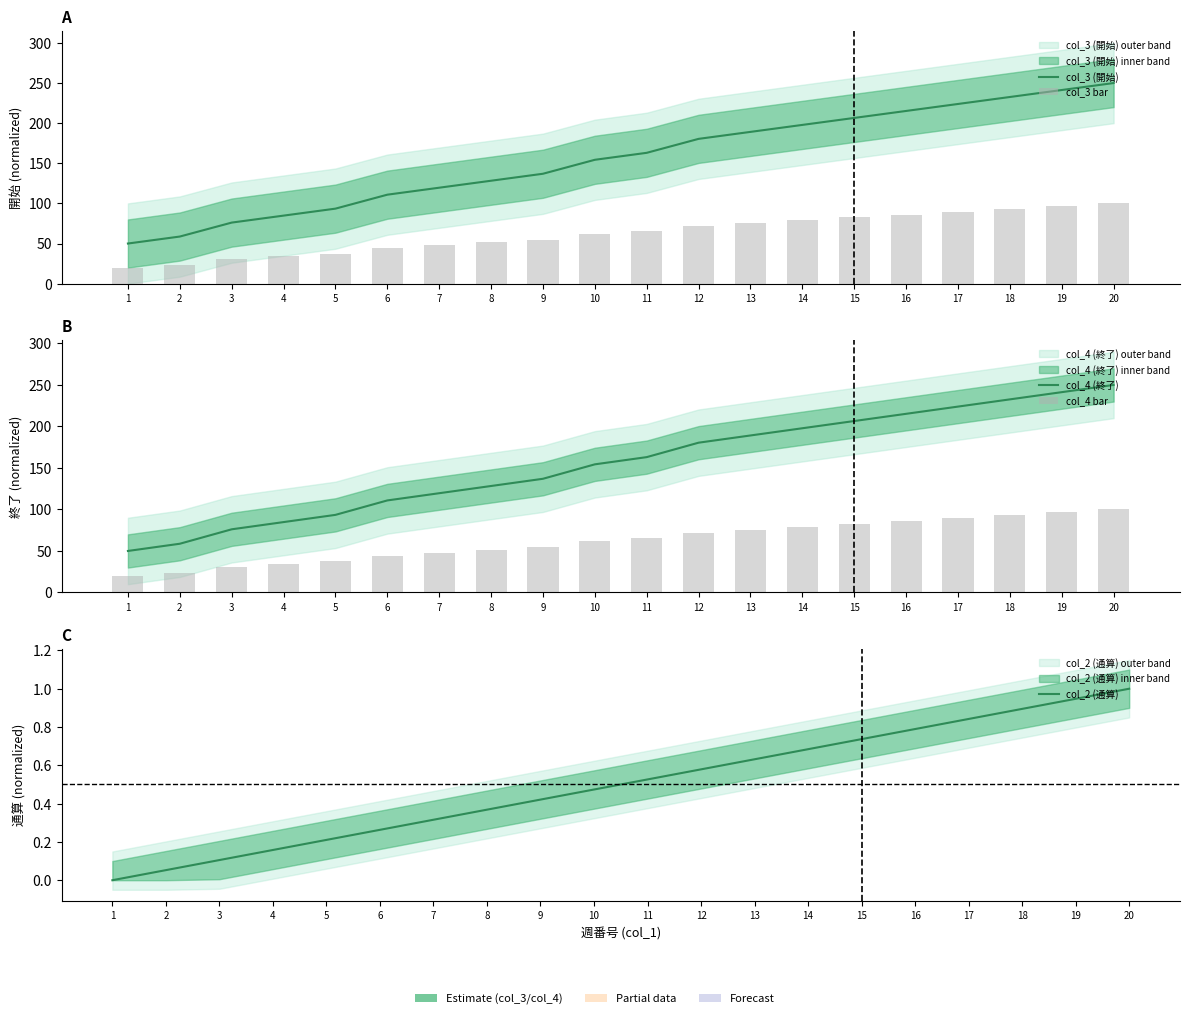

What is the maximum value for col_3 bar?

100.0